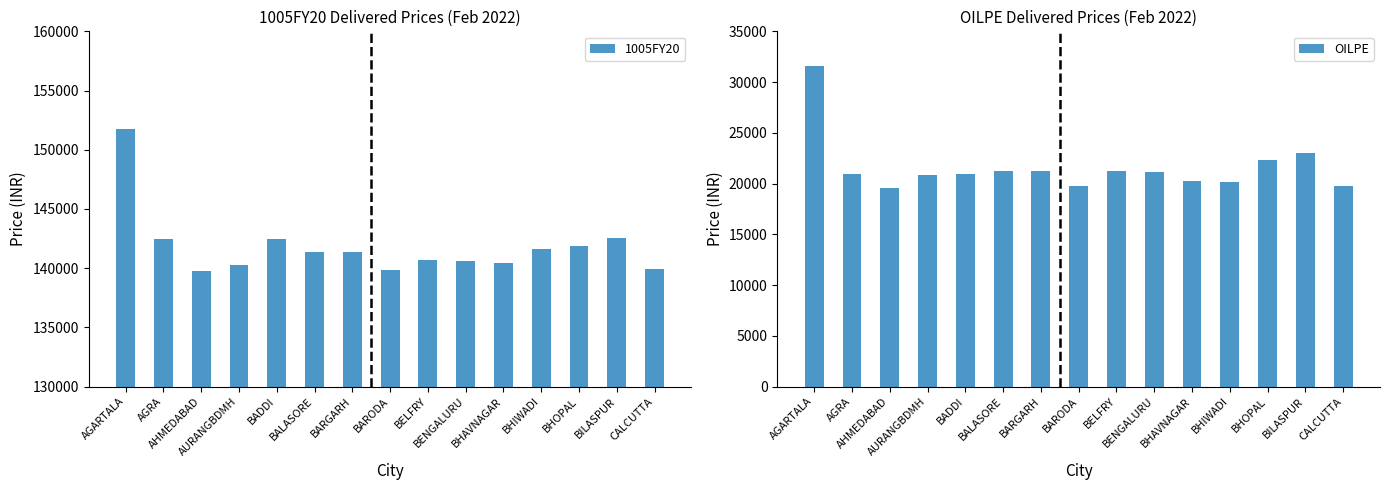

How many bars are there in total?

30